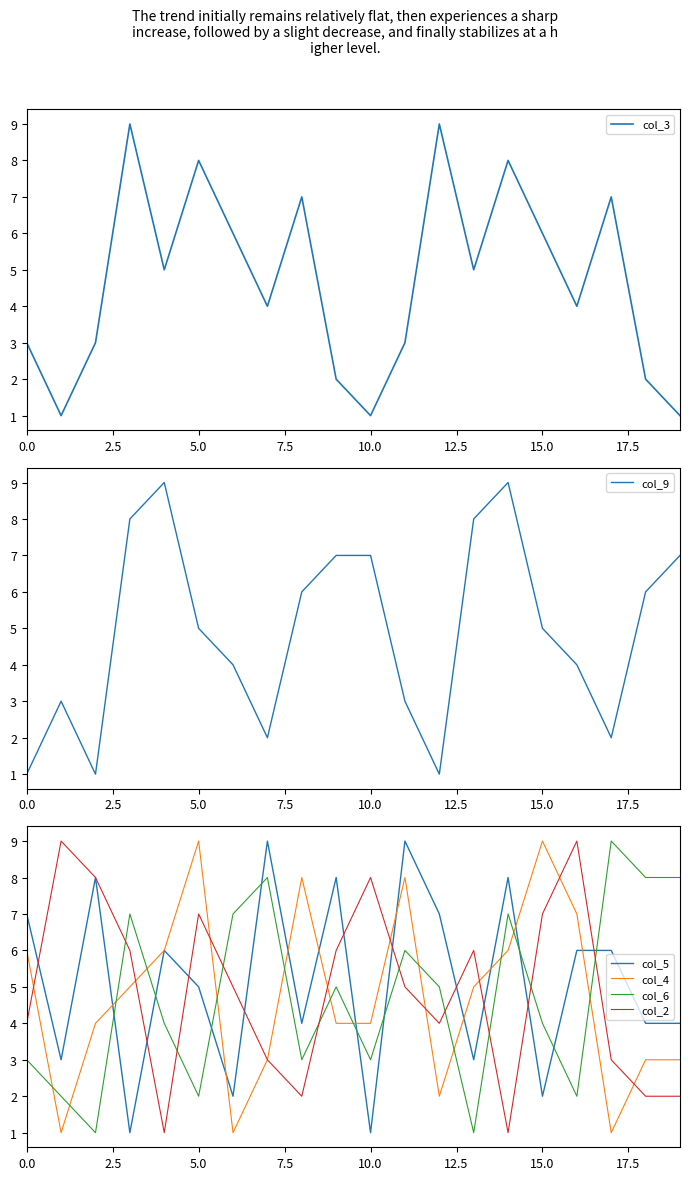

The value of col_4 at 10.0 is 2. True or false?

False